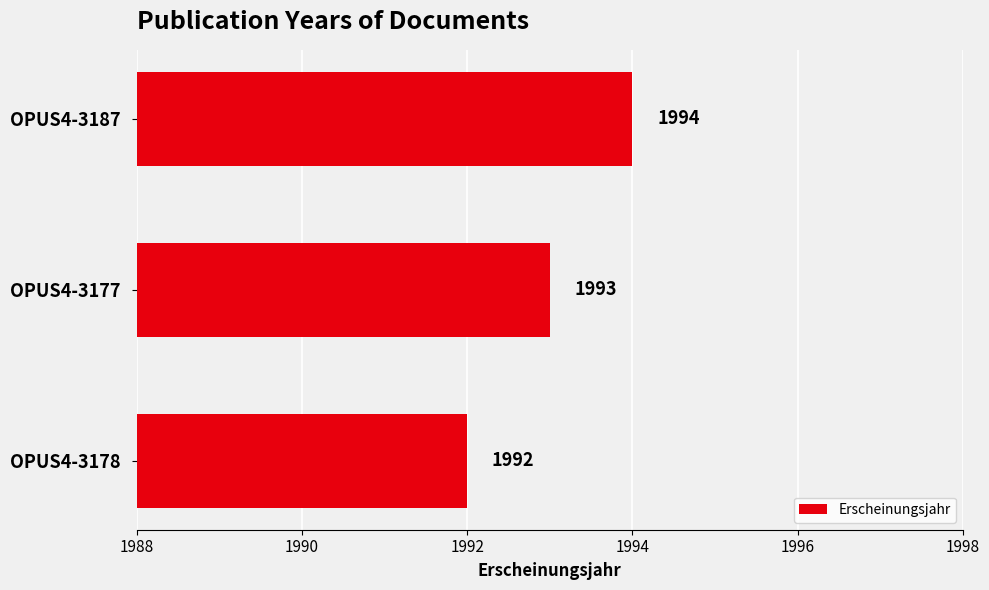

Which has a higher value, OPUS4-3177 or OPUS4-3187?

OPUS4-3187